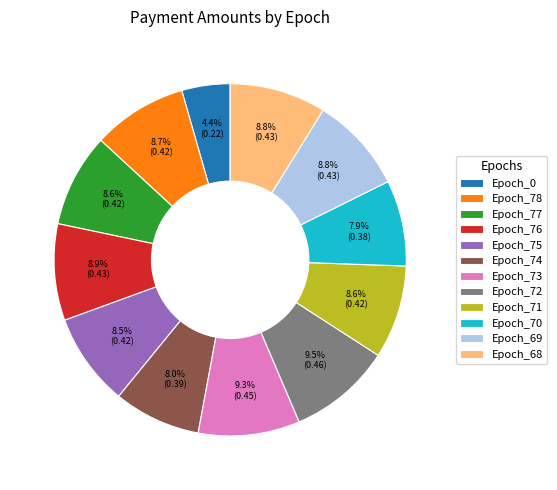

What is the smallest slice in the pie chart?

Epoch_0